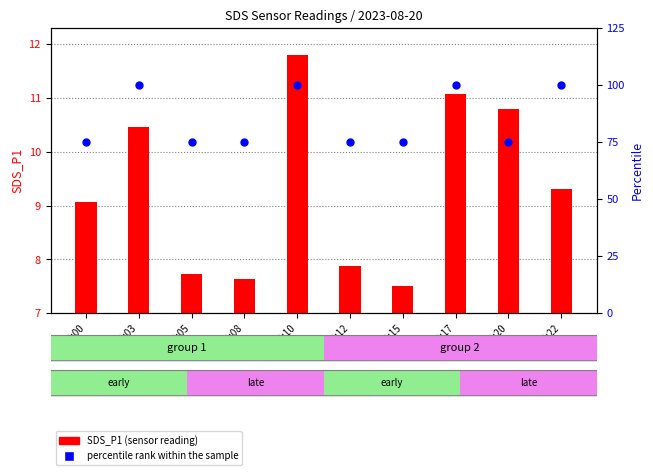

At how many categories does at least one series exceed 86?

4